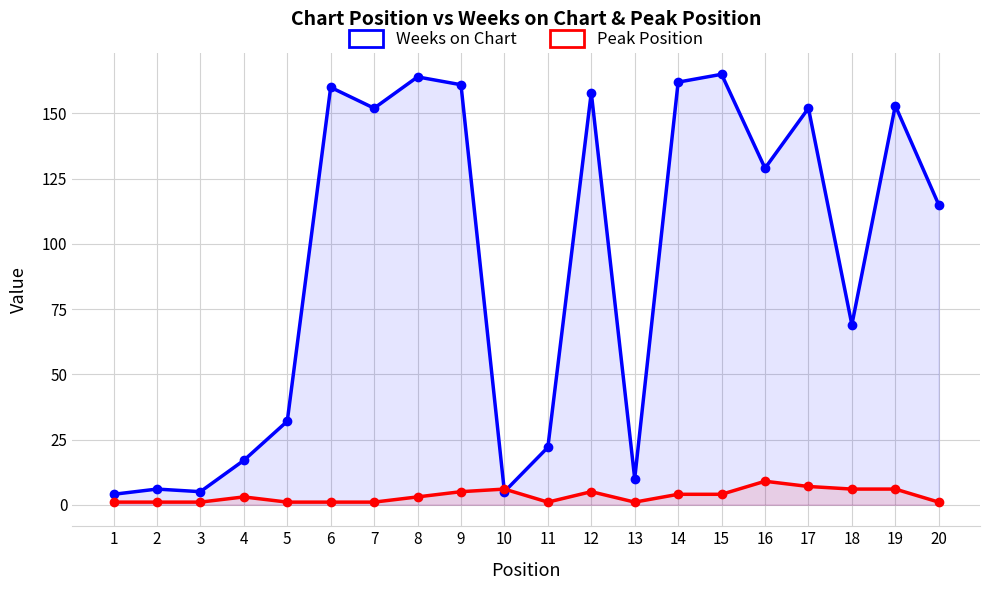

How many categories are shown in the chart?

20